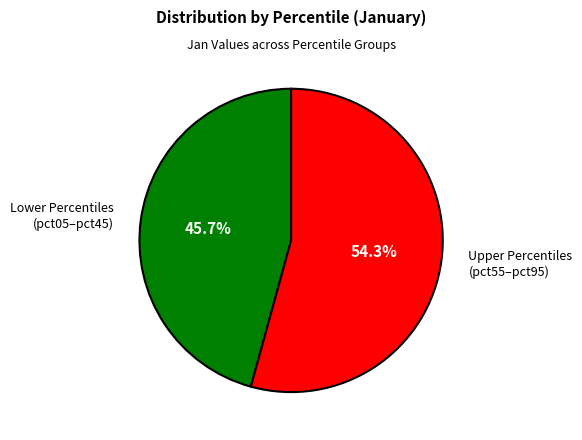

Rank the categories by value from highest to lowest.

Upper Percentiles (pct55–pct95), Lower Percentiles (pct05–pct45)